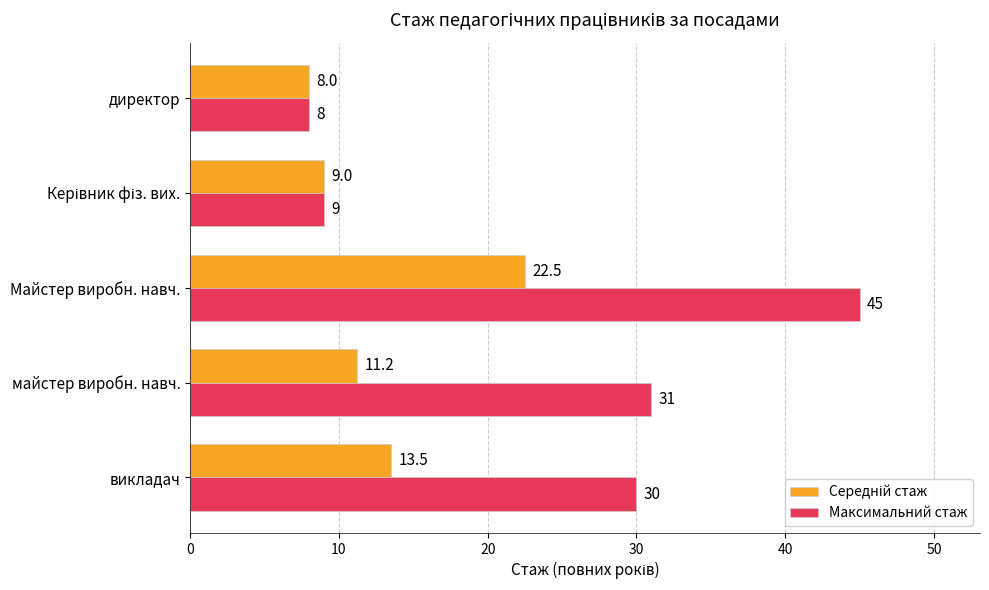

Which series has the widest spread of values?

Максимальний стаж